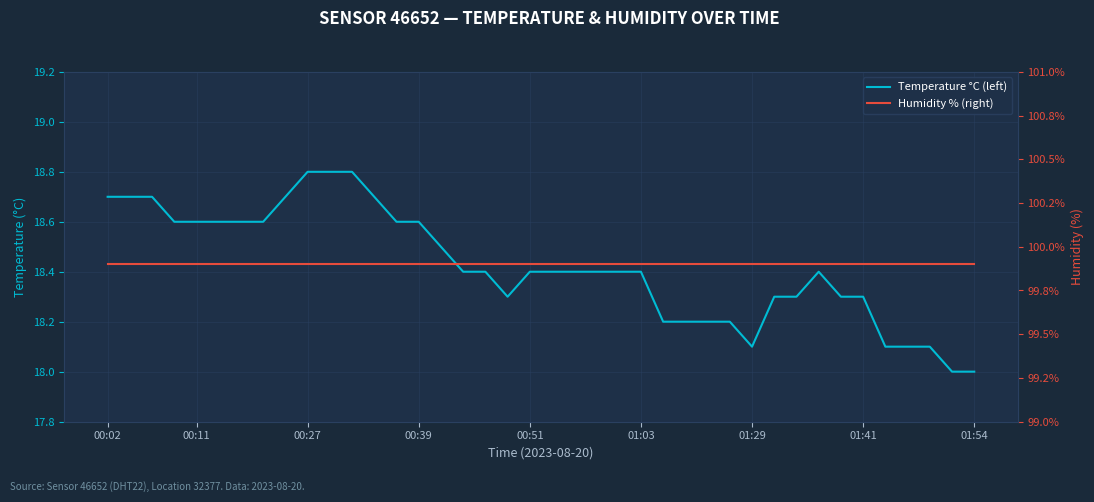

Is this an area chart (filled region under the line)?

No